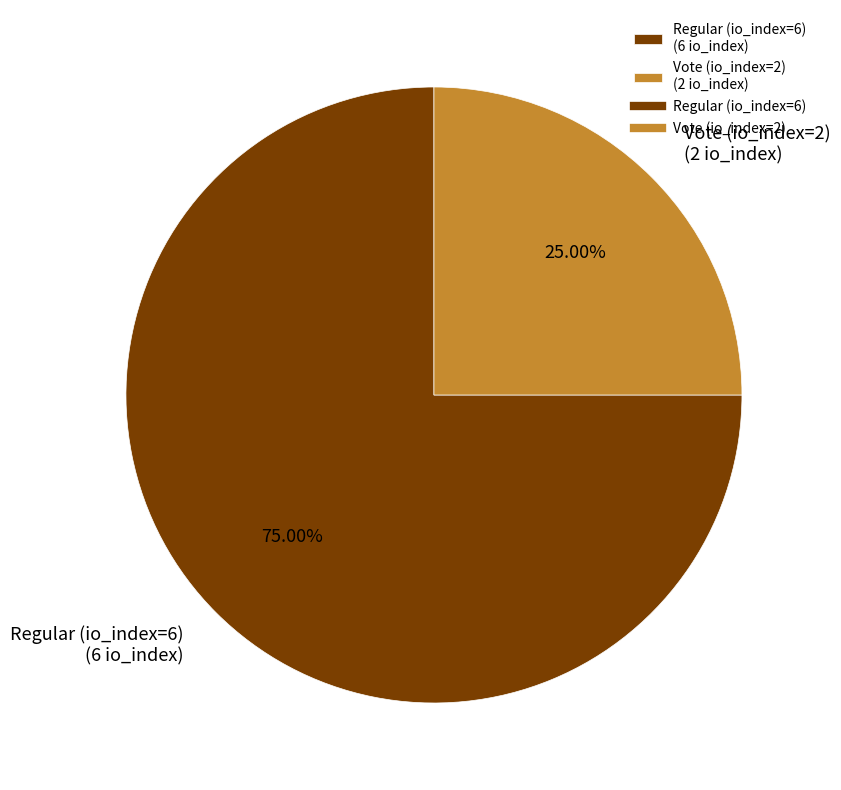

What percentage is the Vote (io_index=2) slice, to the nearest percent?

25%